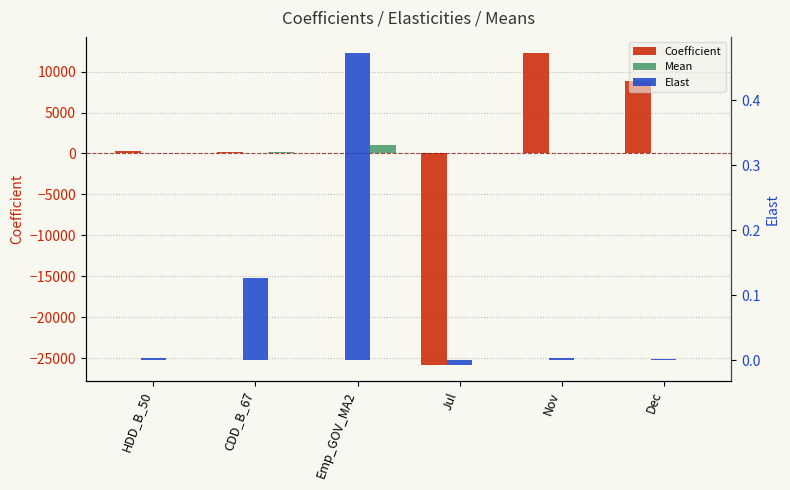

What is the label of the 6th bar from the right?

HDD_B_50